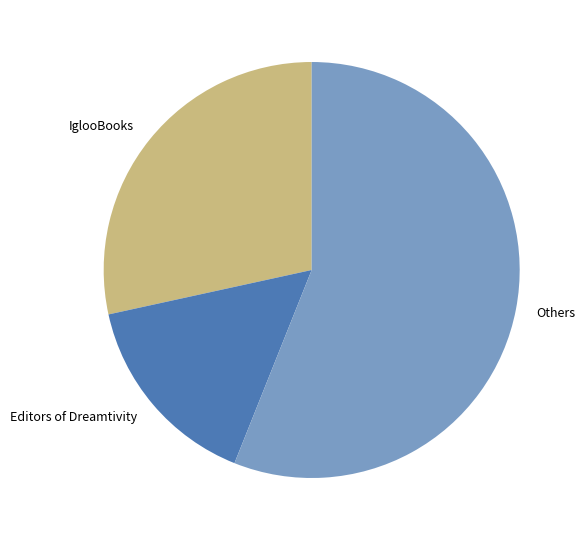

True or false: Editors of Dreamtivity accounts for 22% of the total.

False